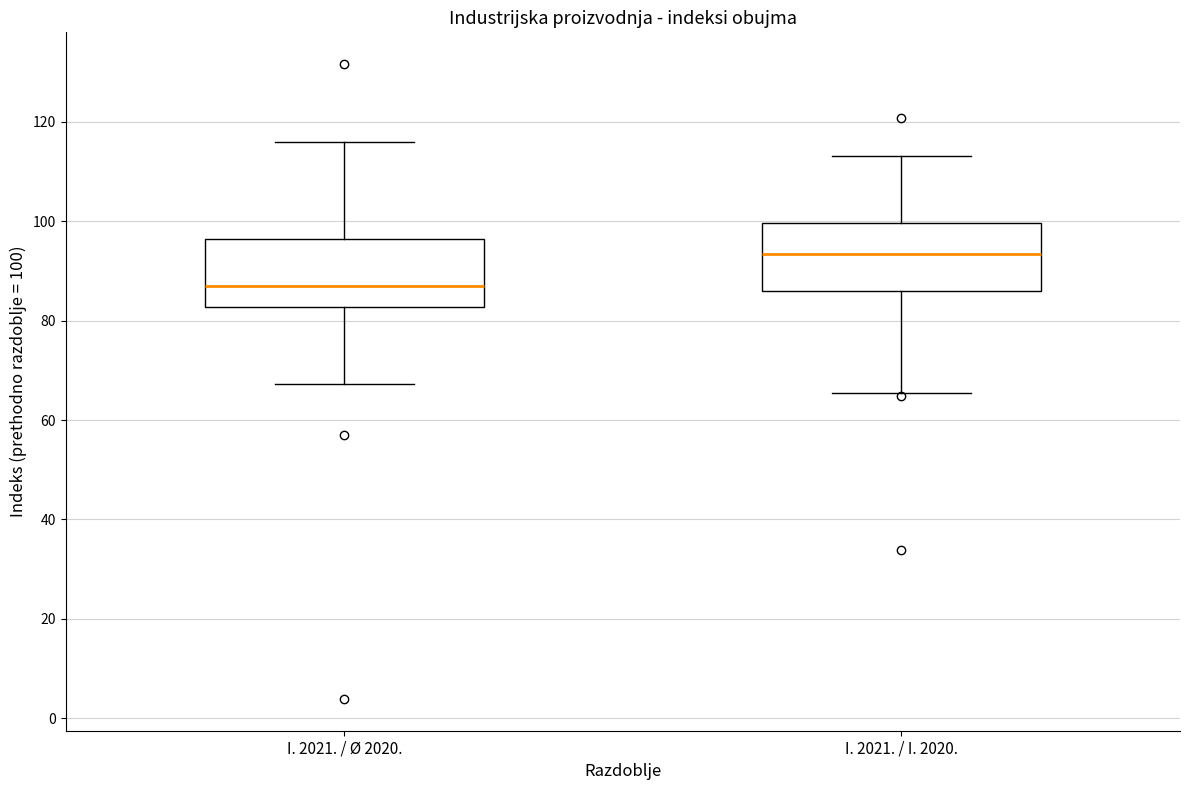

Which box has the highest median line?

I. 2021. / I. 2020.